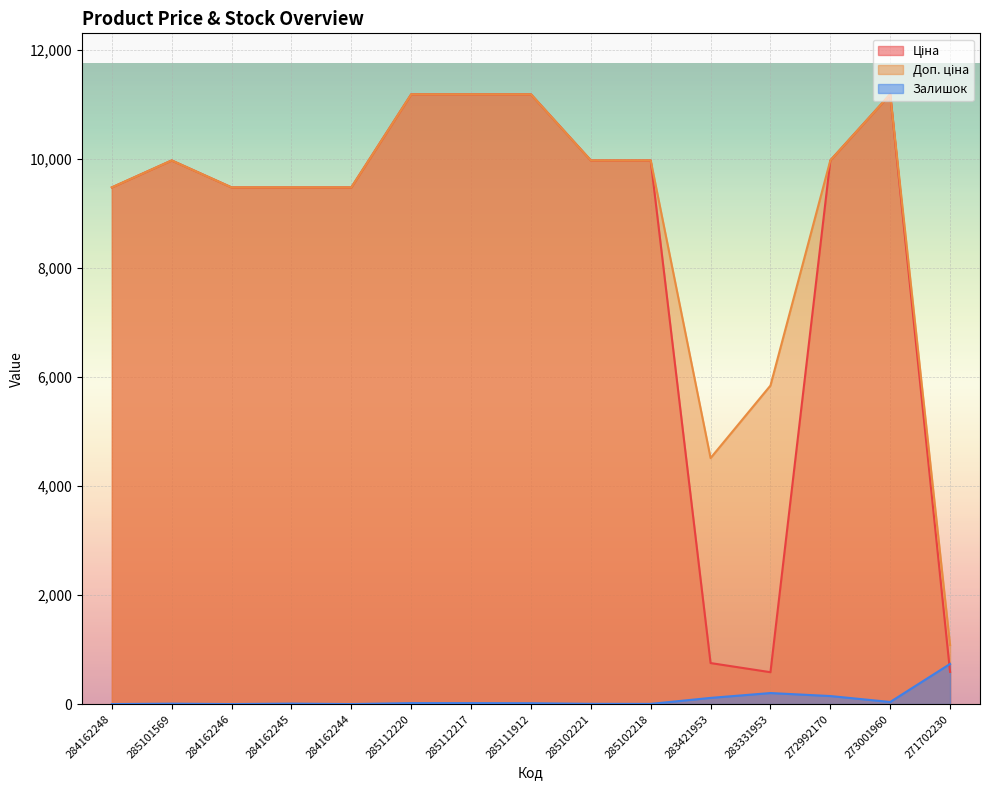

What are all the series names shown in the legend?

Ціна, Доп. ціна, Залишок